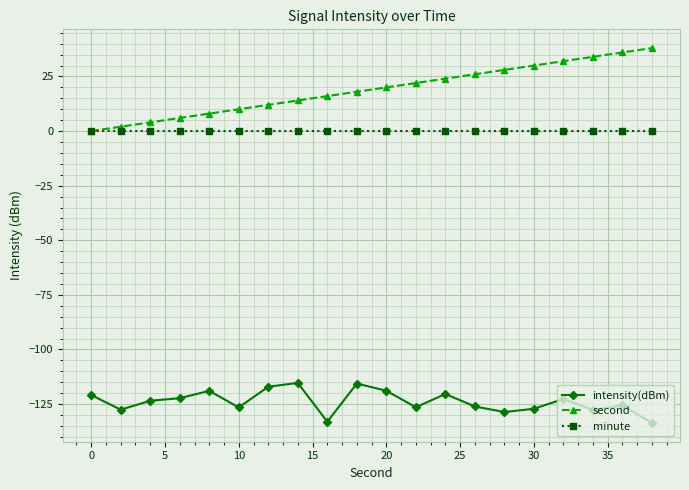

What is the difference between the maximum and minimum values in the intensity(dBm) series?

18.3